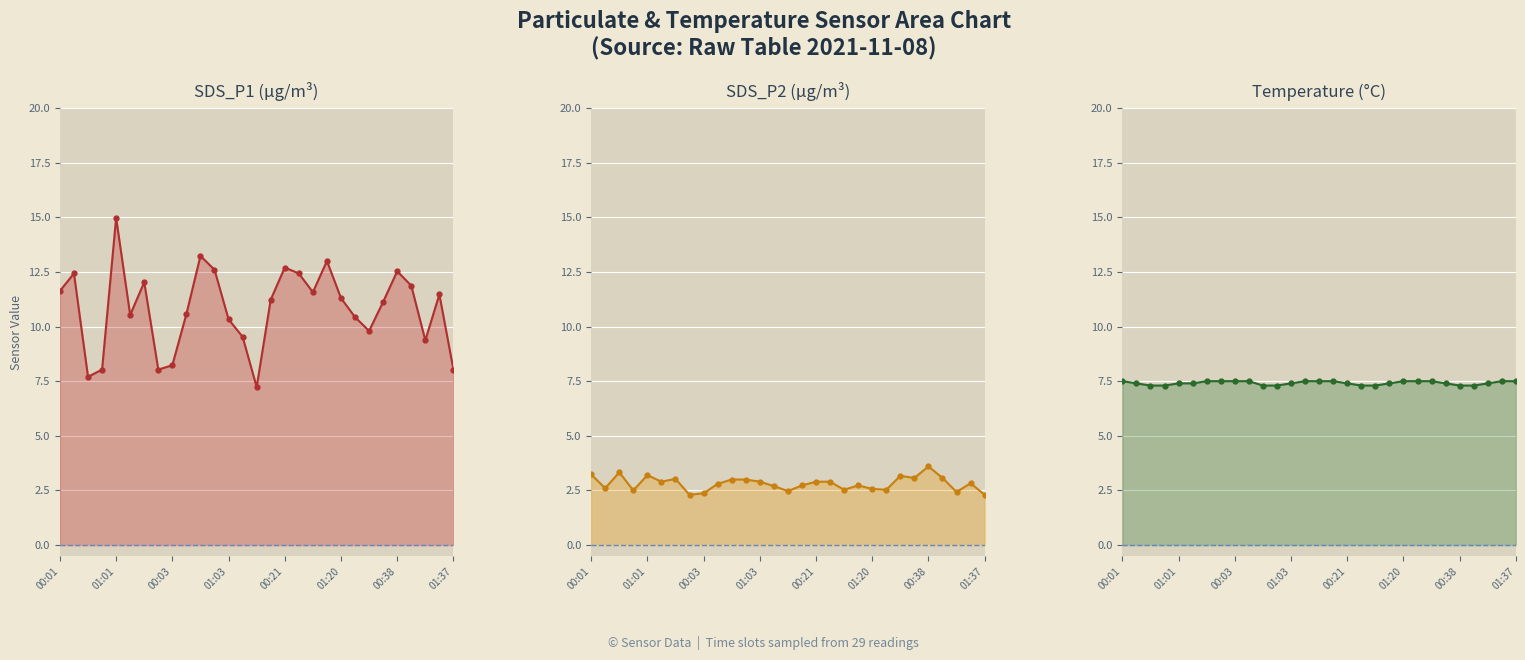

Between 00:53 and 00:48, which is larger?

00:48